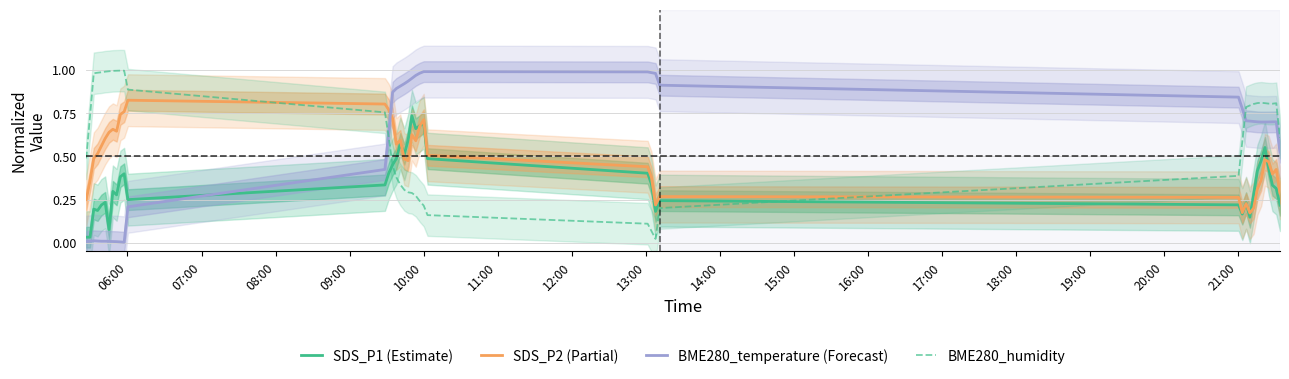

How many times do BME280_temperature (Forecast) and SDS_P2 (Partial) cross each other?

1